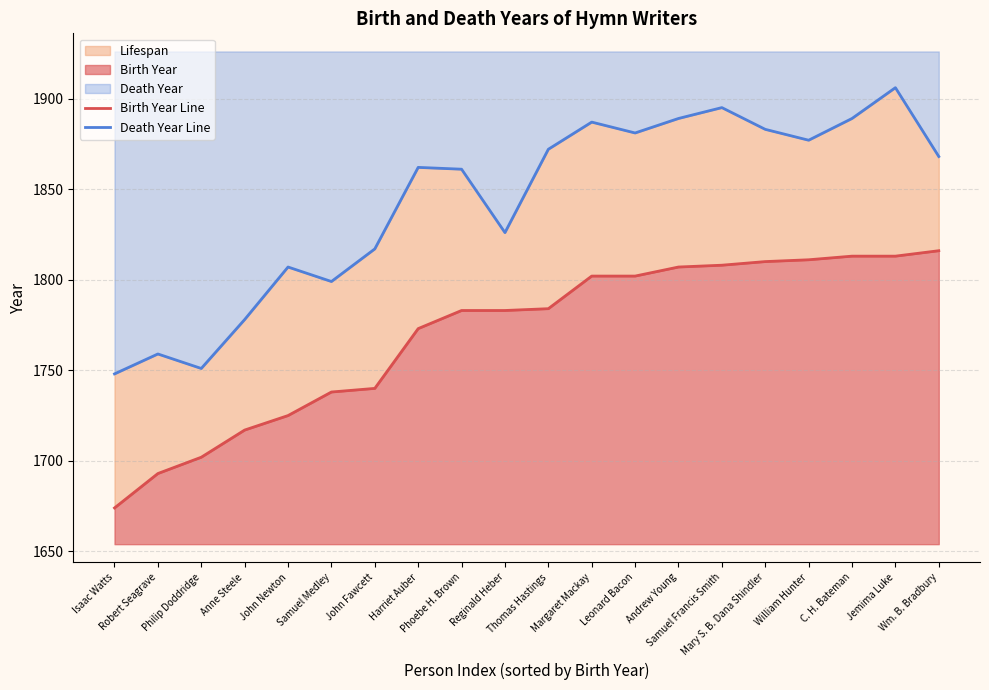

At which category does Death Year Line reach its first local valley?

Philip Doddridge